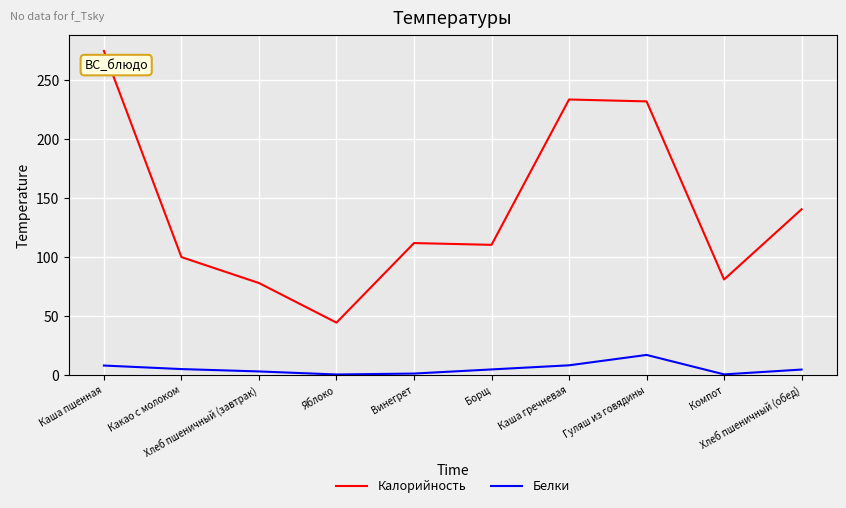

What are all the series names shown in the legend?

Калорийность, Белки